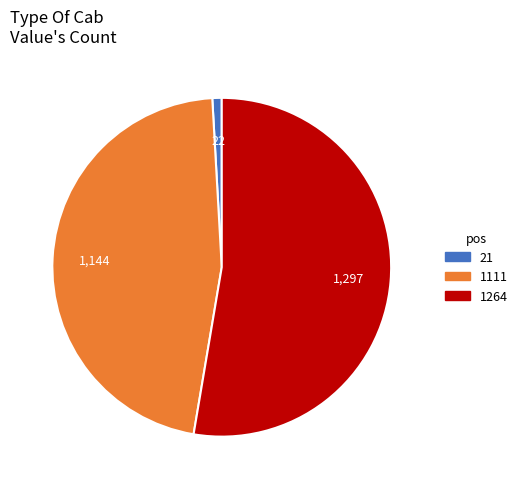

What is the majority slice?

1264